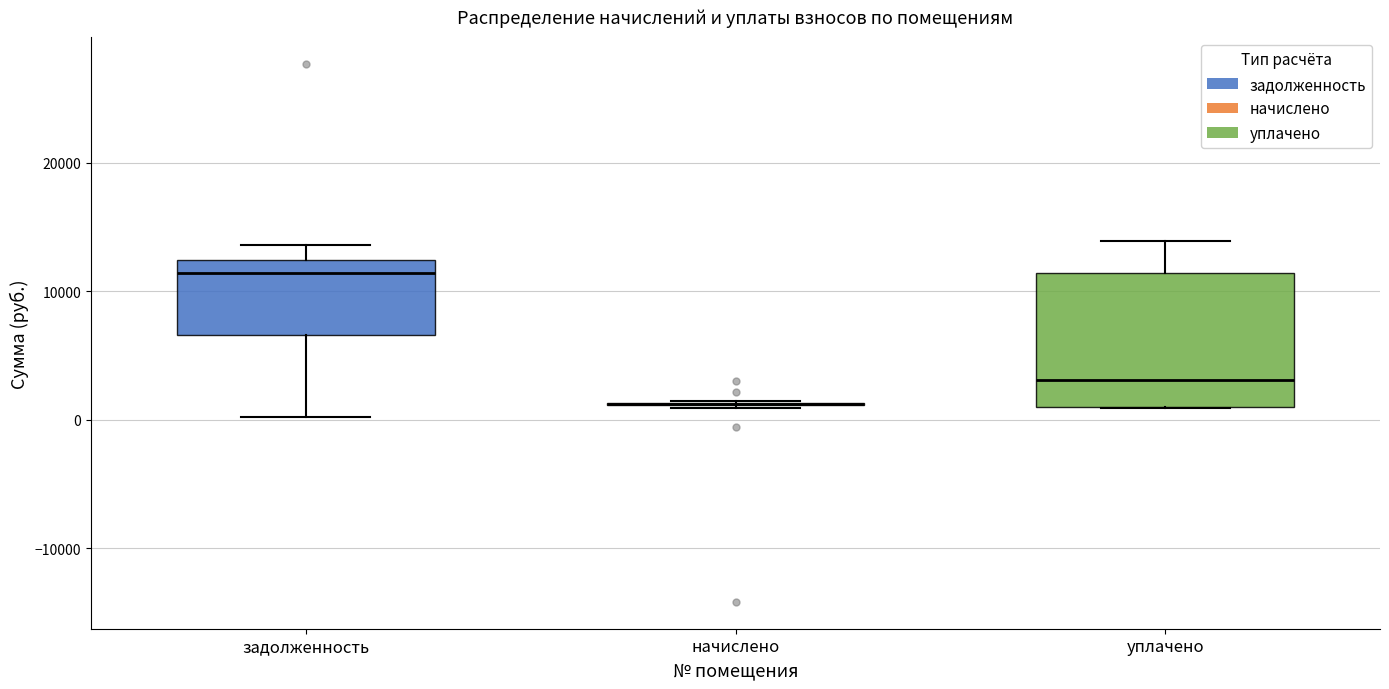

Where does the median line of the box for уплачено sit on the y-axis? The values are not printed on the chart, so give them approximately, as read against the axis.

3000